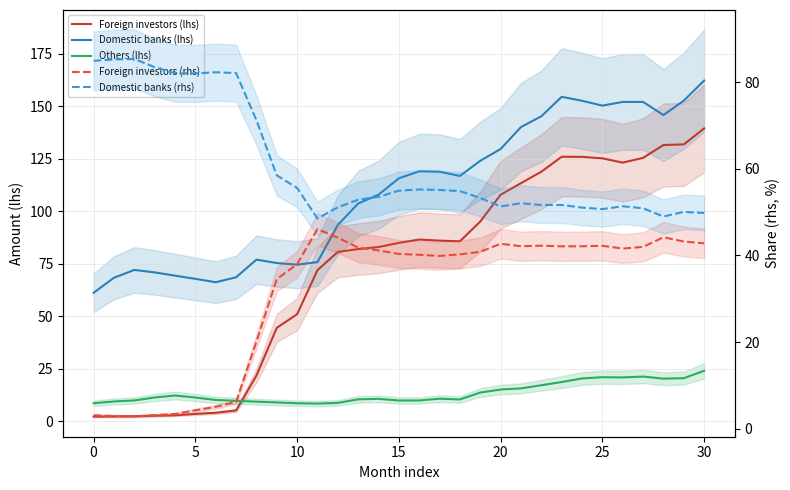

What is the average value of the Domestic banks (rhs) series?

61.0